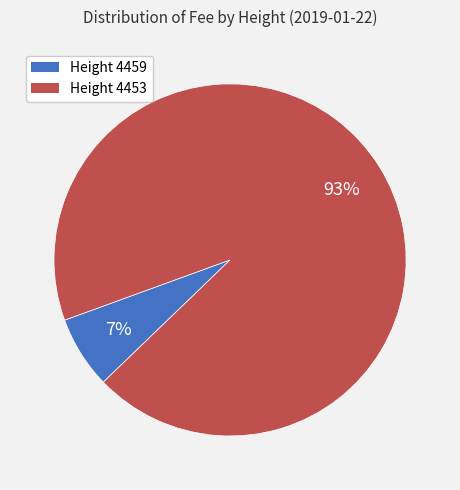

Which has a higher value, Height 4453 or Height 4459?

Height 4453